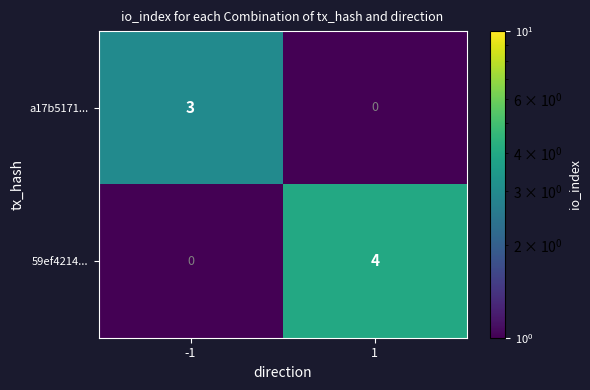

What is the maximum value shown in the chart?

4